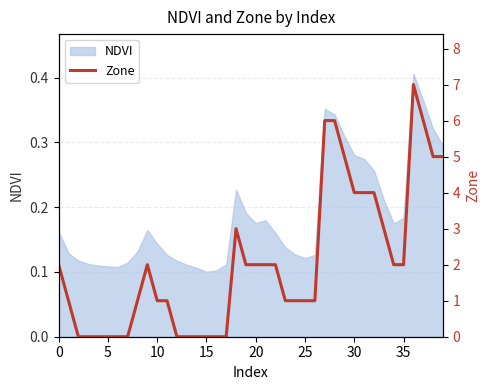

What is the label of the 8th point from the right?

32